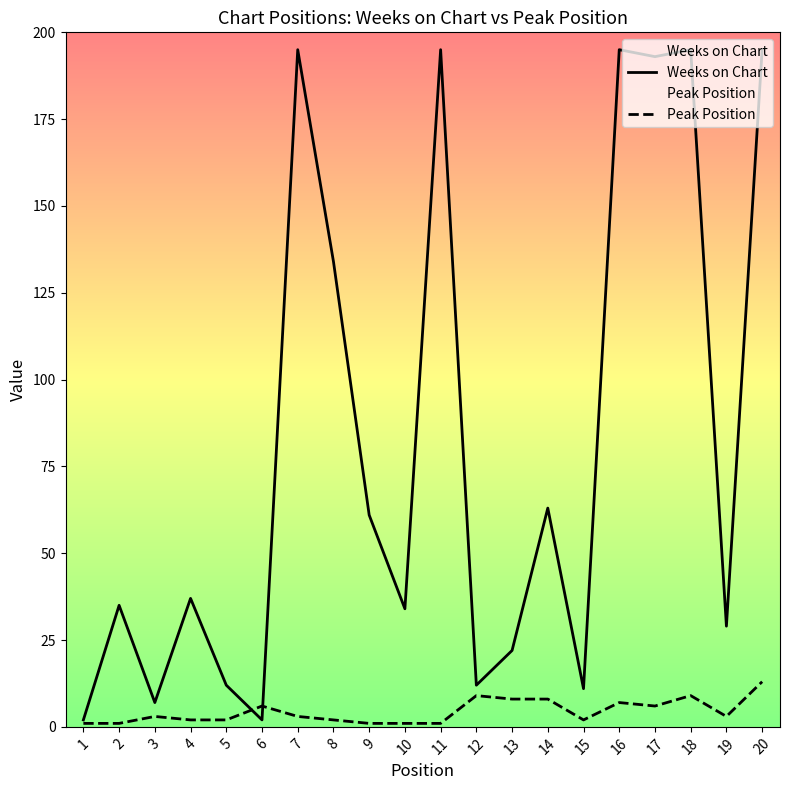

Rank the series by their average value, from highest to lowest.

Weeks on Chart, Peak Position